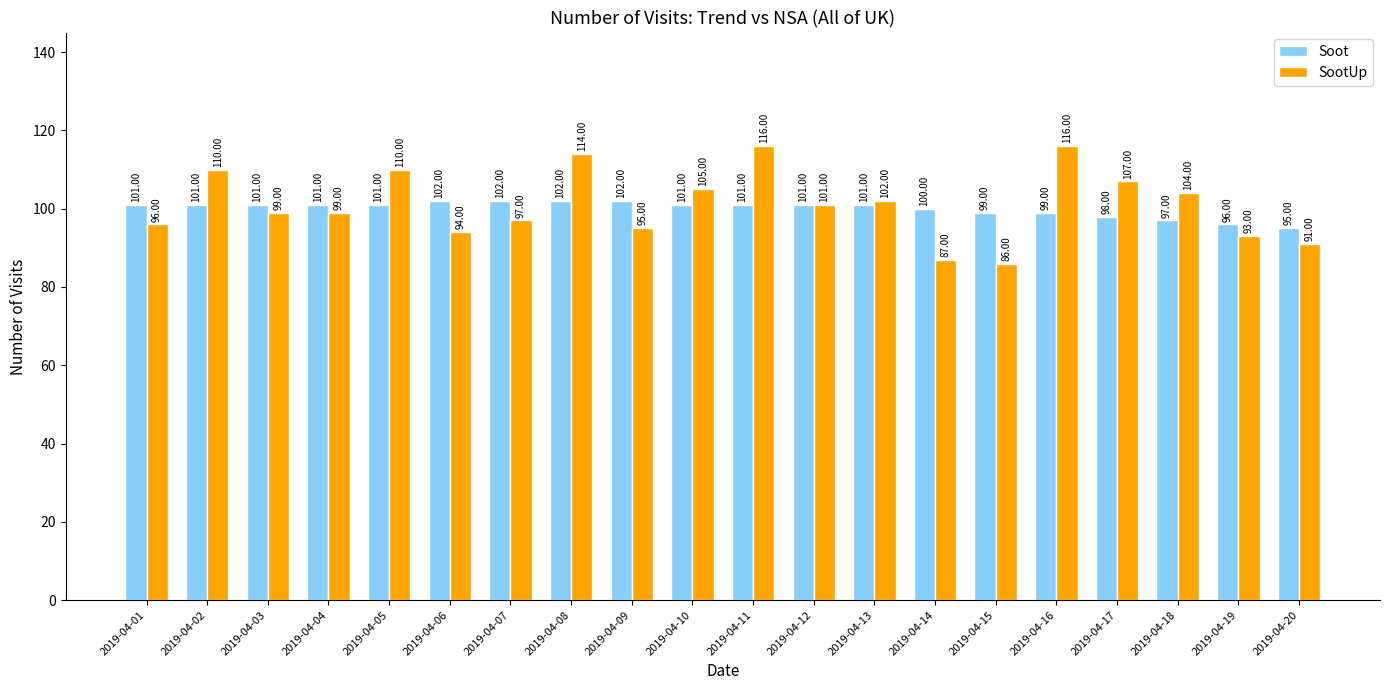

Are the bars grouped side by side (vs. stacked)?

Yes